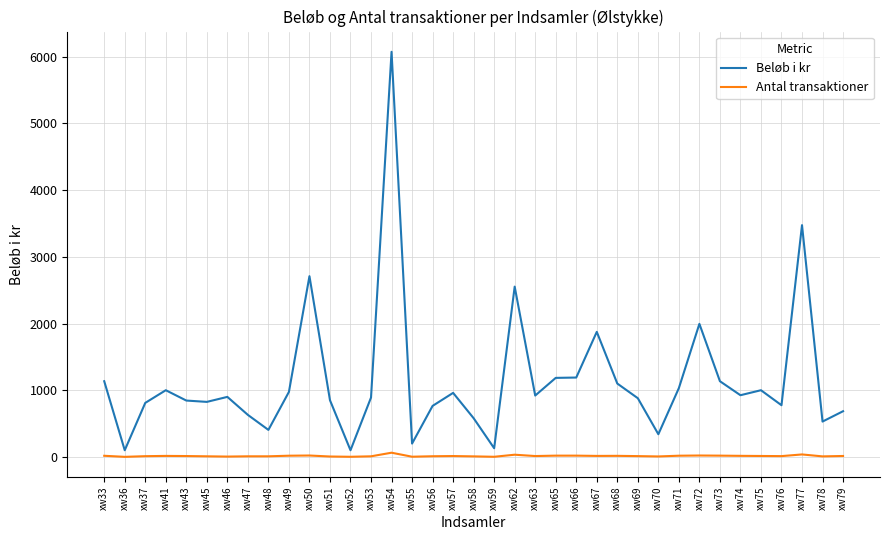

What are all the series names shown in the legend?

Beløb i kr, Antal transaktioner